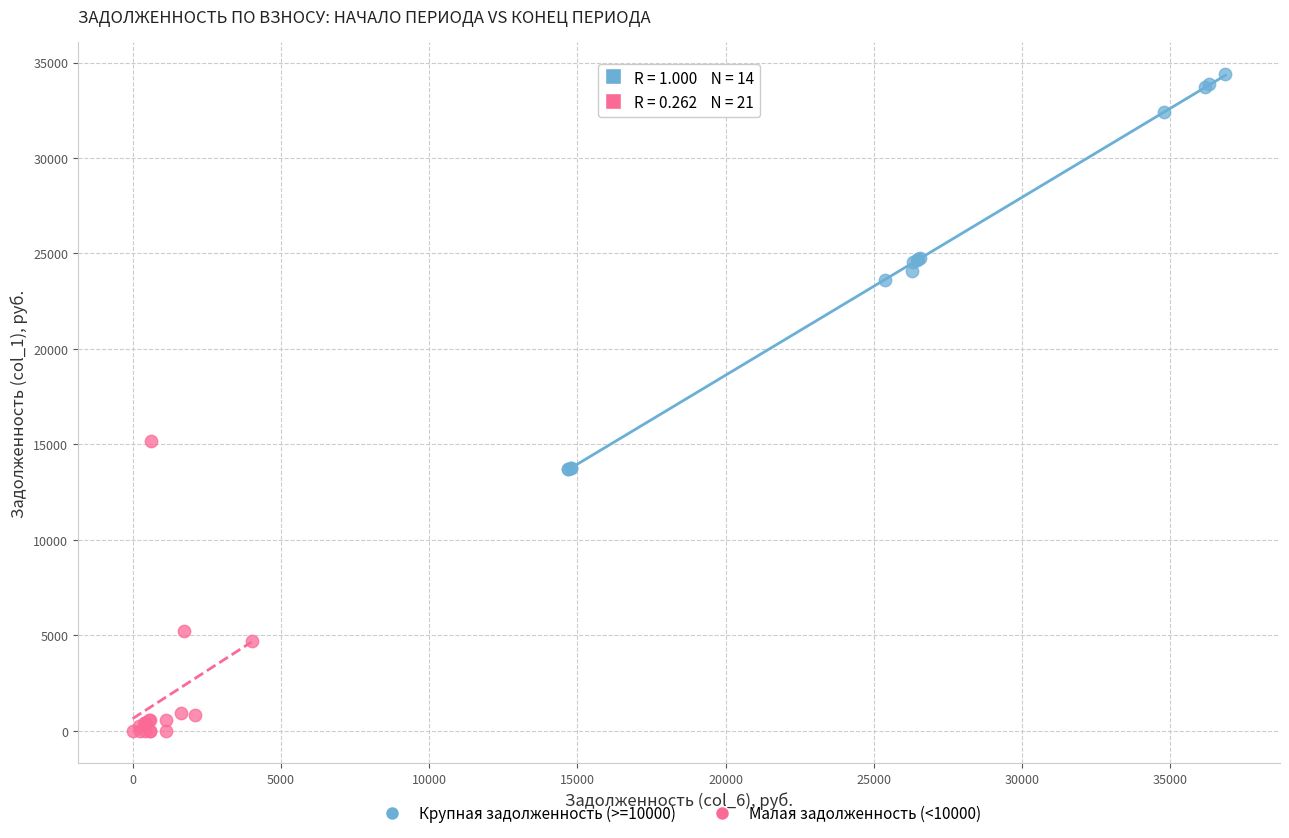

Which series contains the lowest Y value?

Малая задолженность (<10000)